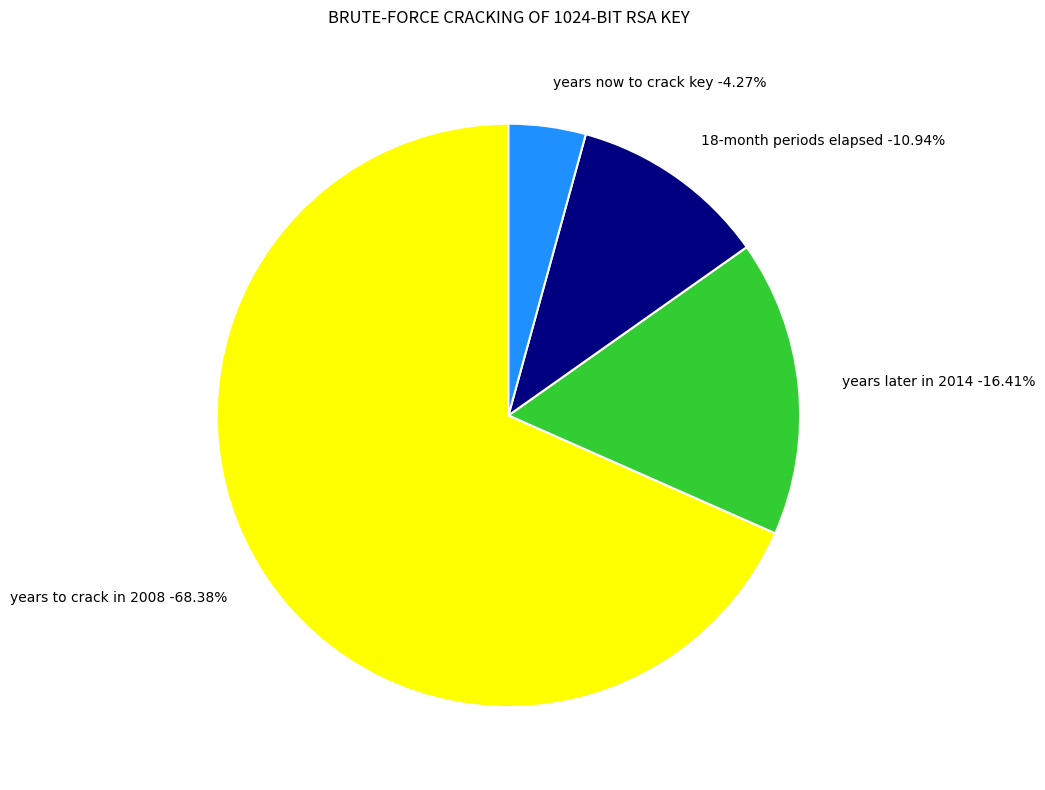

Count the number of slices in the pie.

4